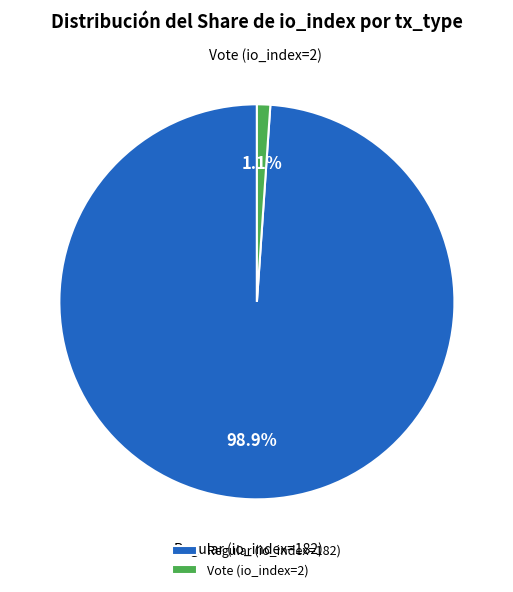

What percentage do Regular (io_index=182) and Vote (io_index=2) together represent?

100.0%